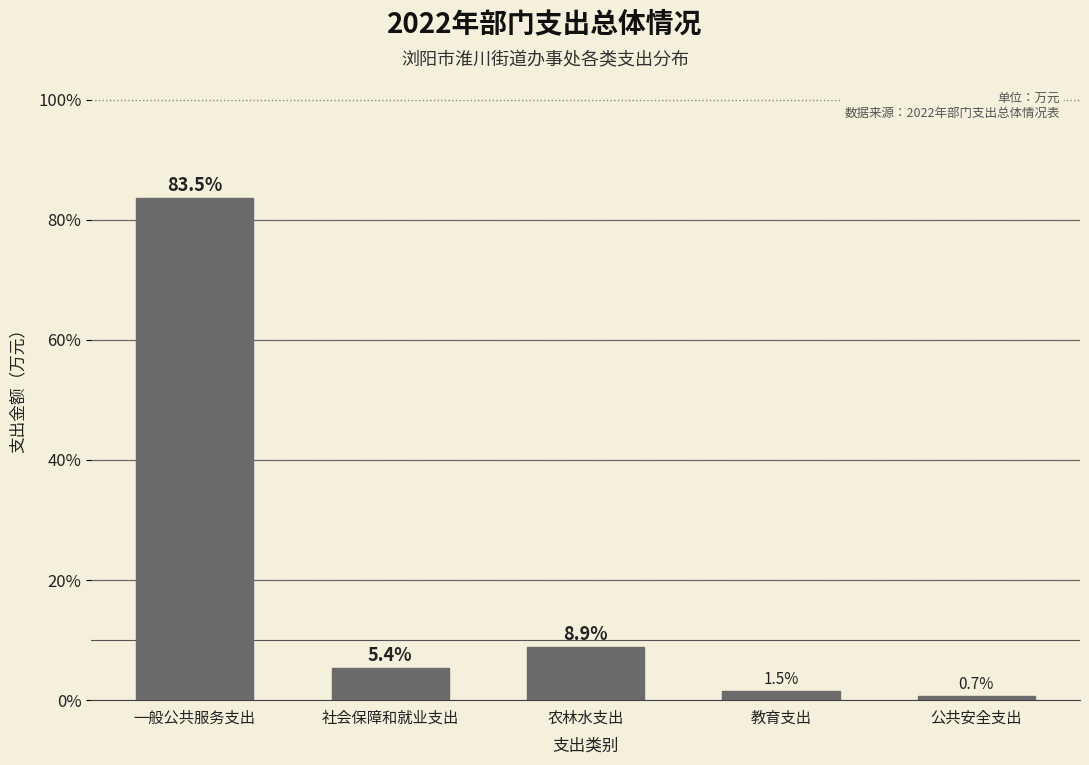

Reading right to left, what are all the values shown in this chart?

0.7	1.5	8.9	5.4	83.5